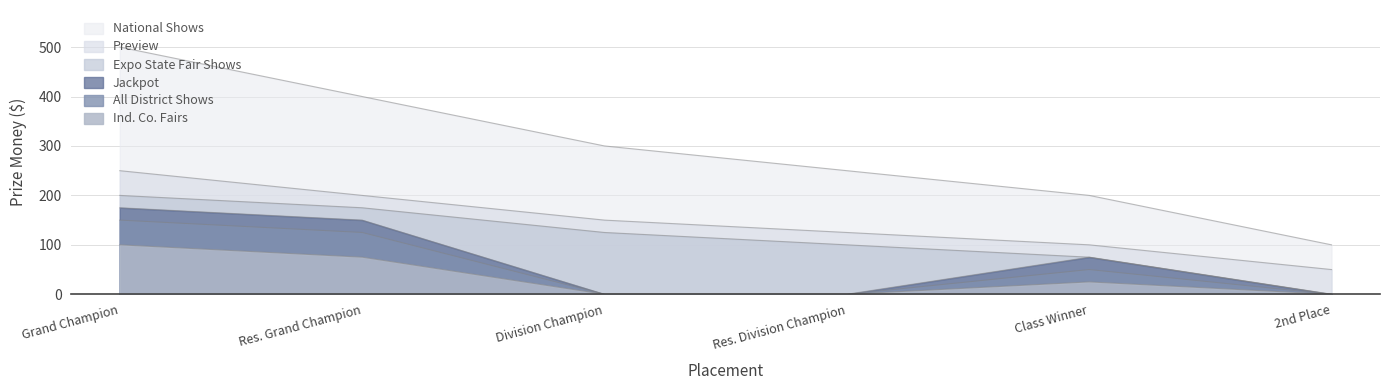

What is the sum of all Ind. Co. Fairs values?

200